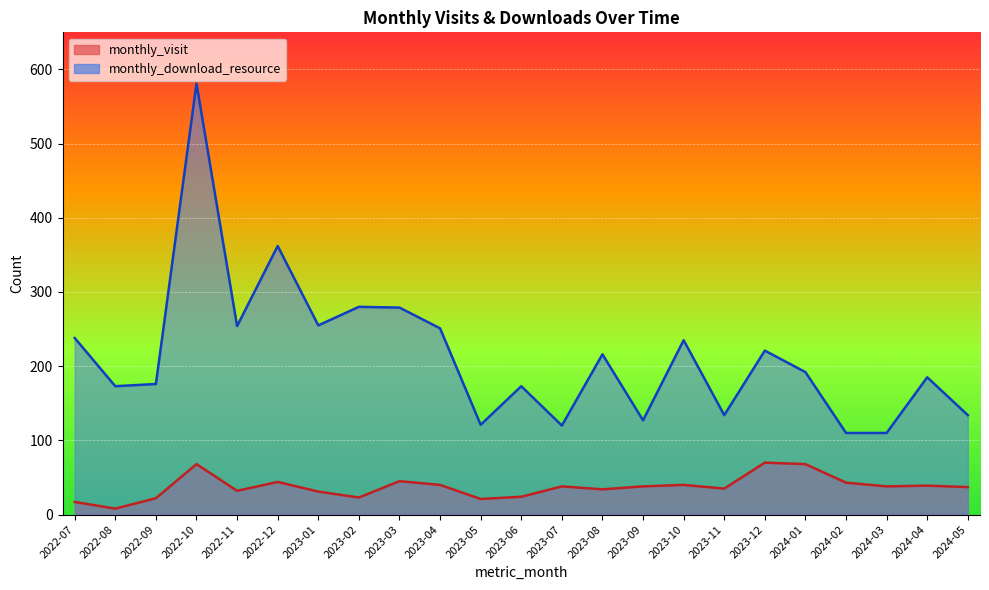

What is the value of the monthly_visit point at the 12th from the left?

24